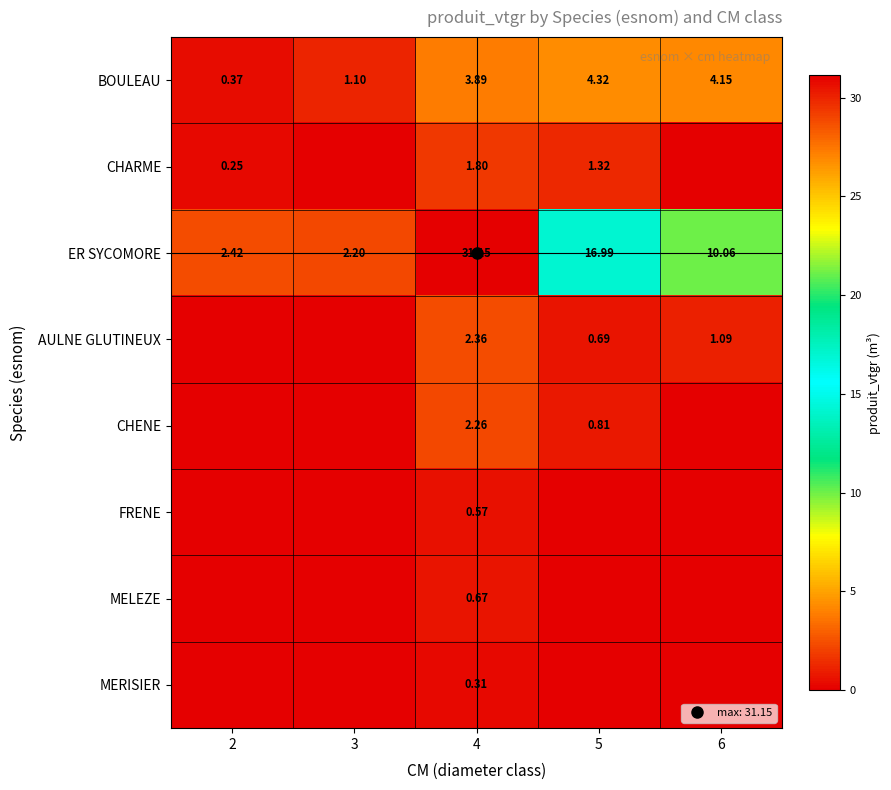

What is the difference between the maximum and minimum values in the ER SYCOMORE series?

28.9